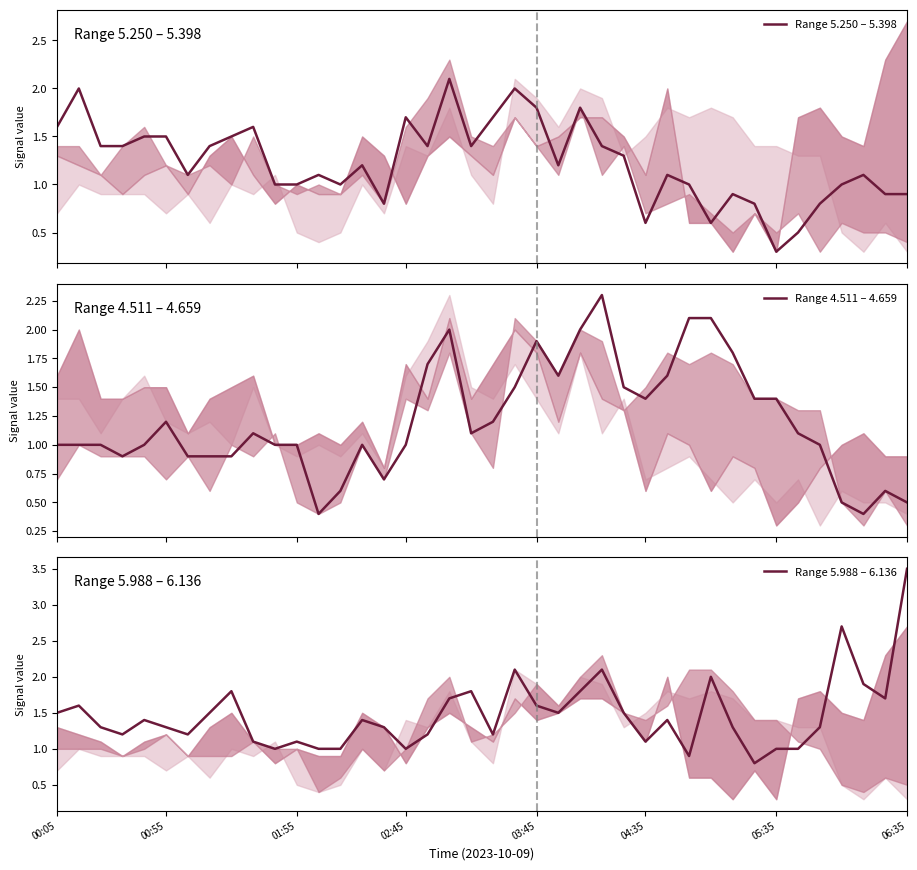

What is the highest value of the Range 5.250 – 5.398 series?

2.1